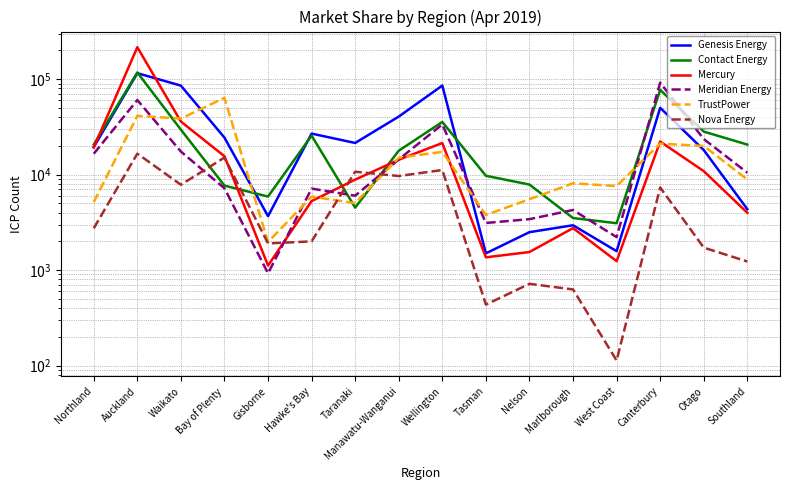

True or false: Contact Energy and Genesis Energy intersect in this chart.

True